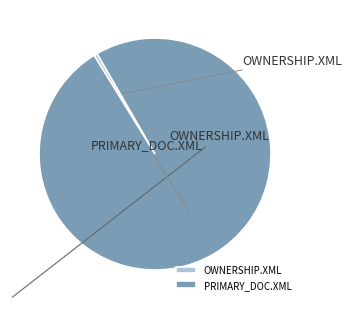

What is the largest slice in the pie chart?

primary_doc.xml